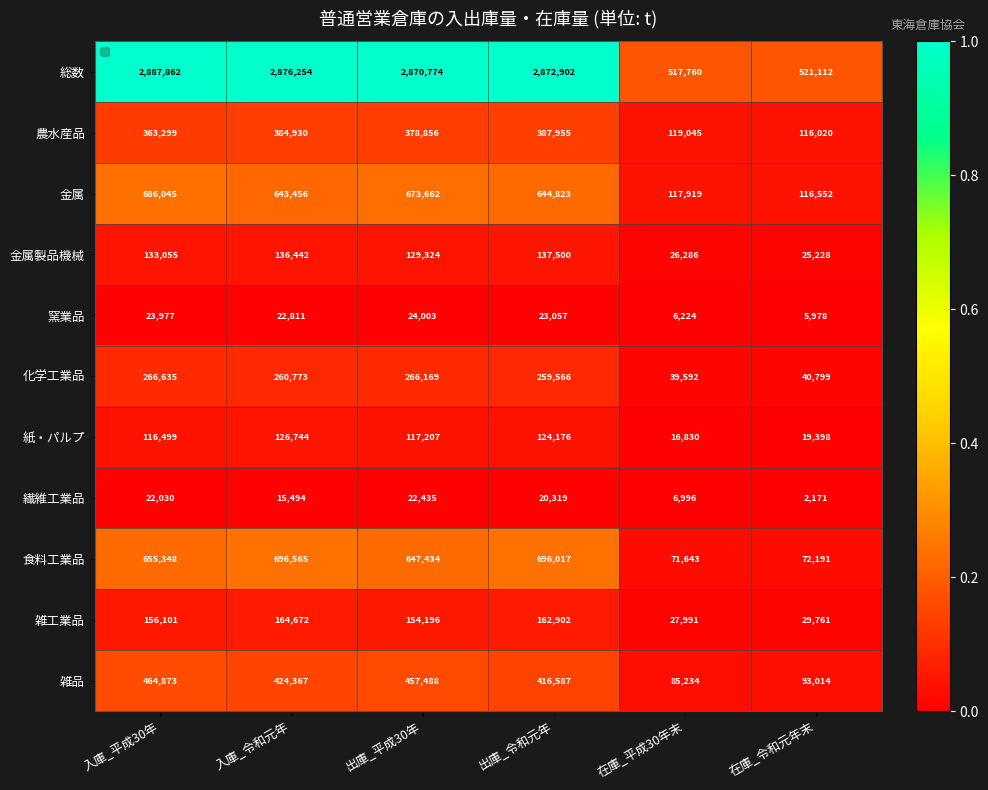

Which category has the lowest value in the 食料工業品 series?

在庫_平成30年末